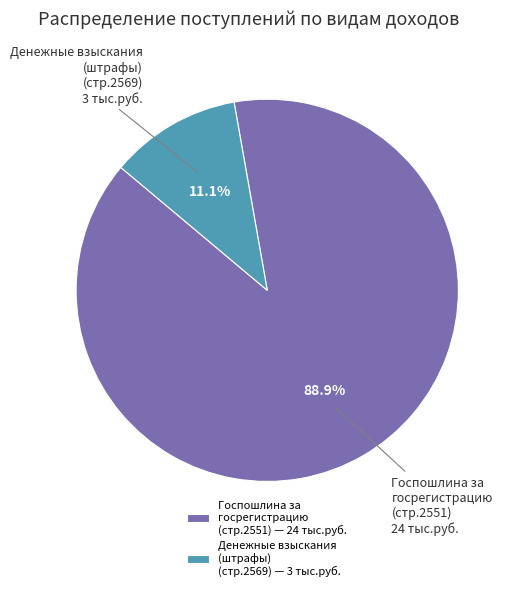

Does any single category account for the majority?

Yes